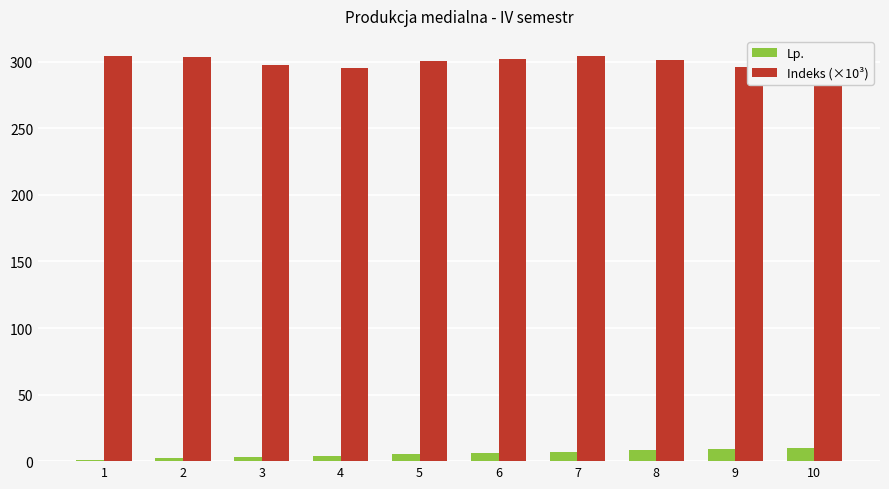

Rank the series by their maximum value, from highest to lowest.

Indeks (×10³), Lp.